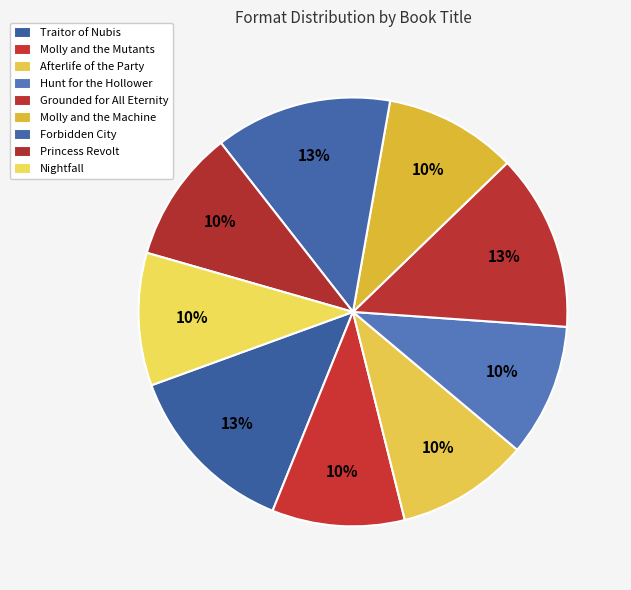

Approximately how many times larger is the value at Grounded for All Eternity compared to Forbidden City?

1.0